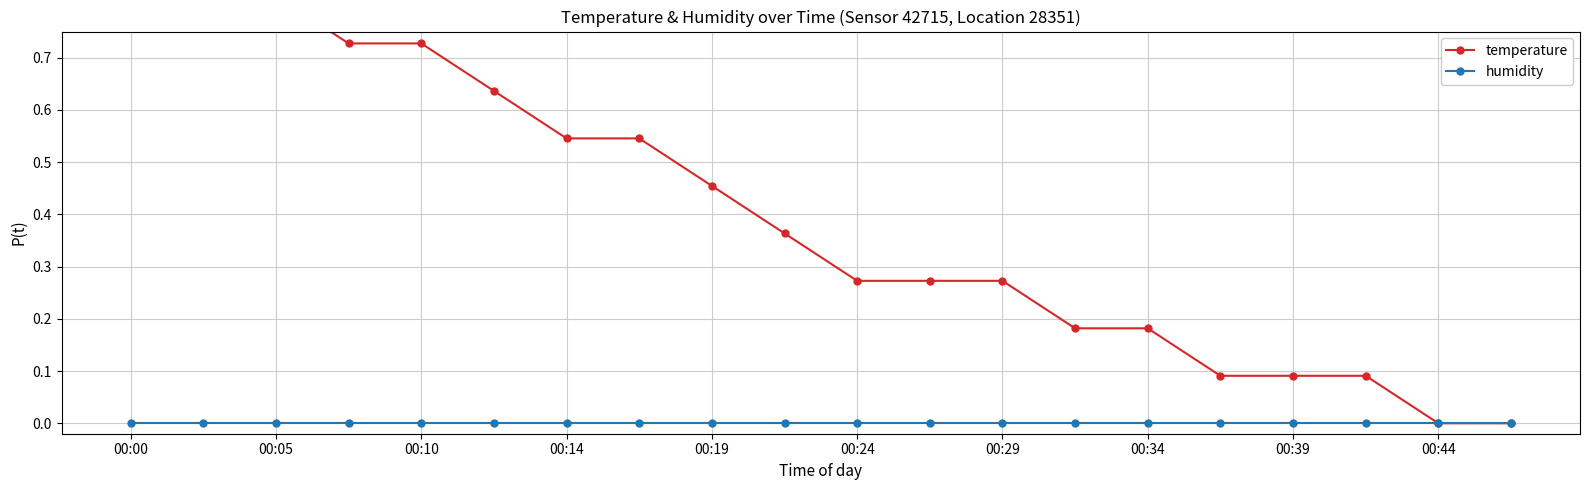

The temperature series shows 1.6 at 00:00. True or false?

False